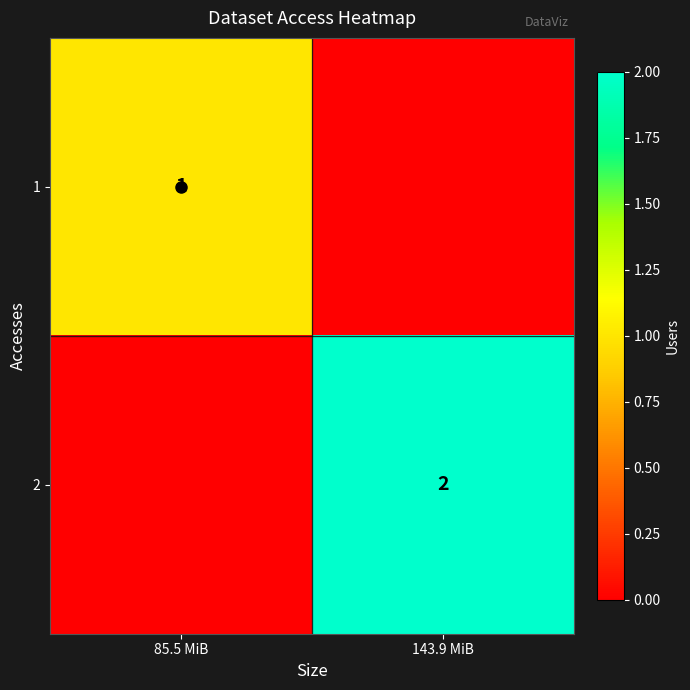

Which has a higher value, 143.9 MiB or 85.5 MiB?

85.5 MiB